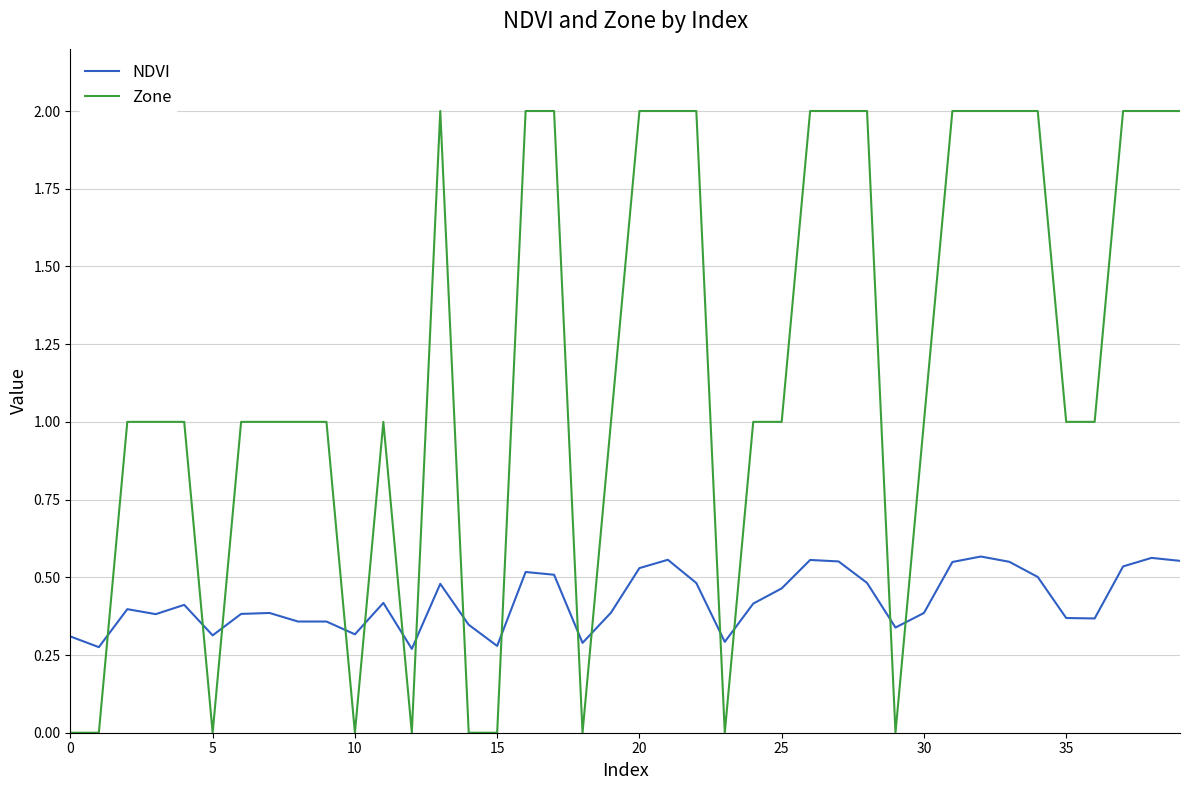

Which series has the largest total across all categories?

Zone